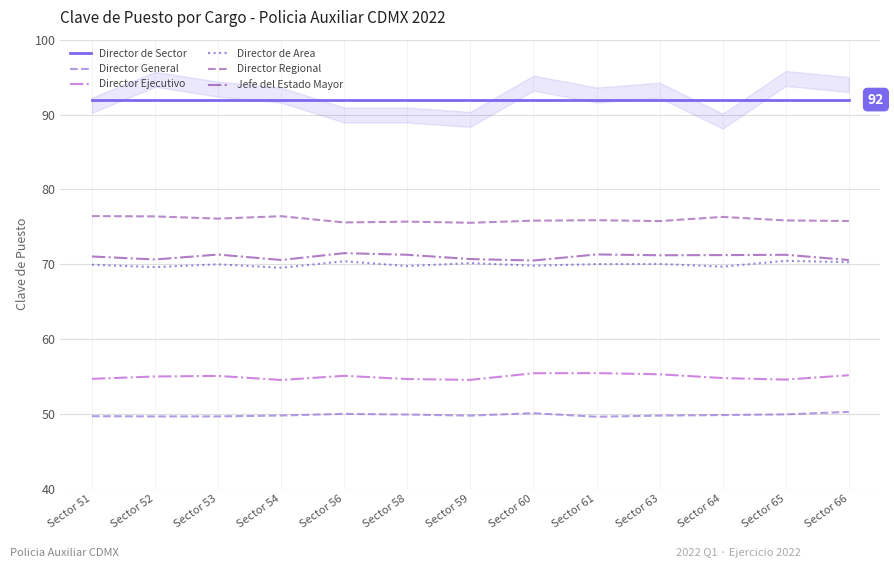

In Director Regional, how many points are higher than both neighbors (excluding endpoints)?

4